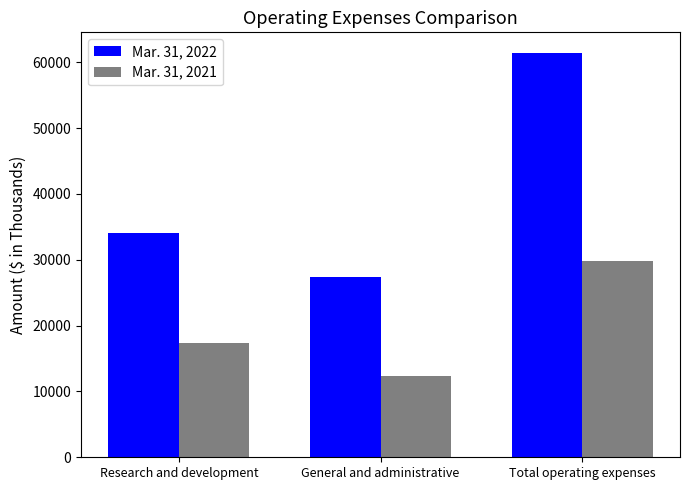

What is the difference between the Mar. 31, 2021 values at General and administrative and Research and development?

4994